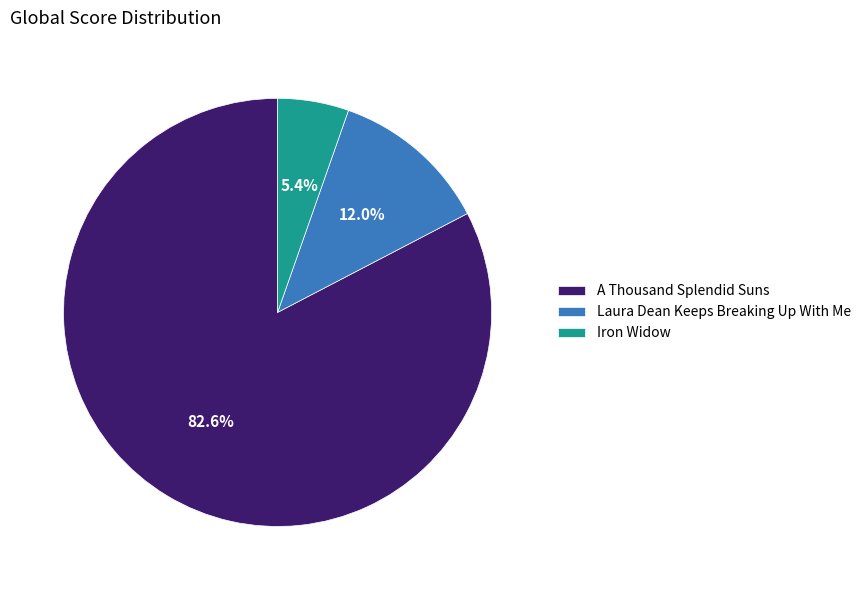

What is the largest slice in the pie chart?

A Thousand Splendid Suns